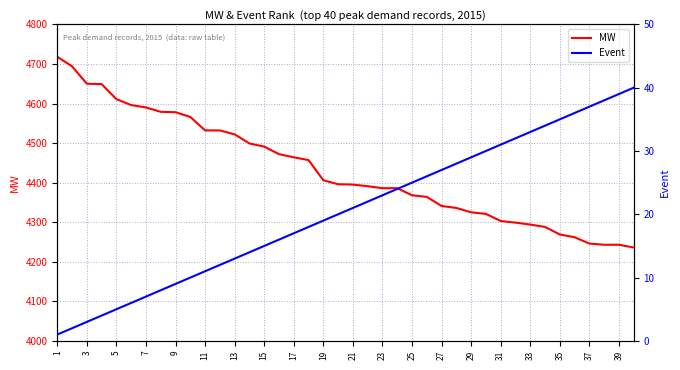

True or false: Event and MW cross at least once.

False